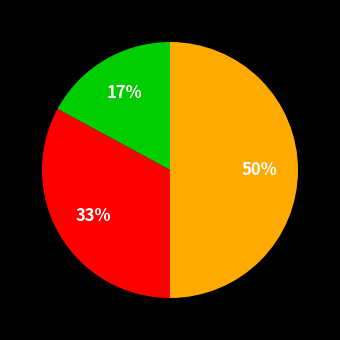

To the nearest percent, what is the difference between the largest and smallest slice percentages?

33%